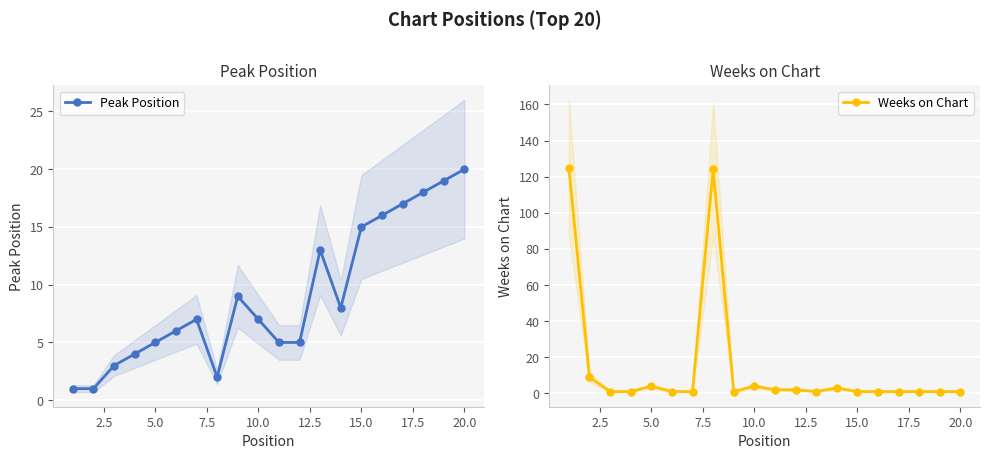

True or false: Peak Position has more than 1 interior local peaks.

True